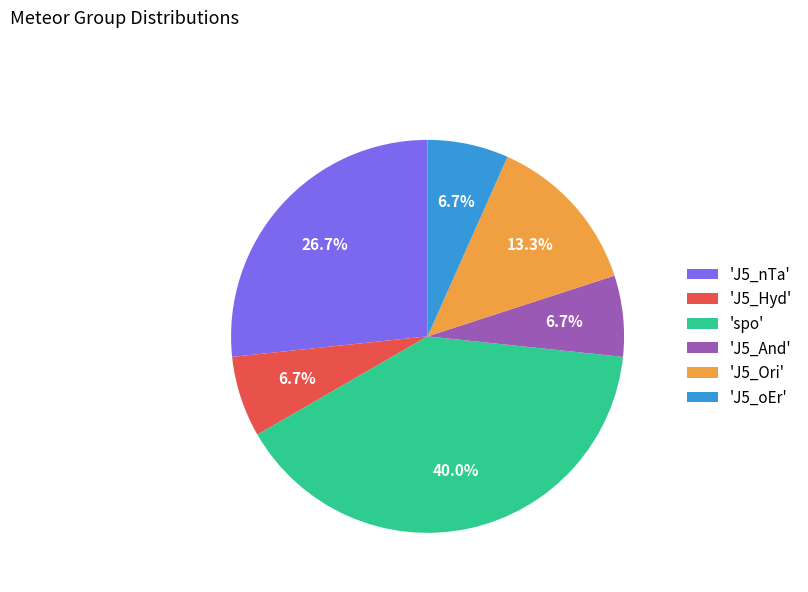

What is the largest slice in the pie chart?

'spo'